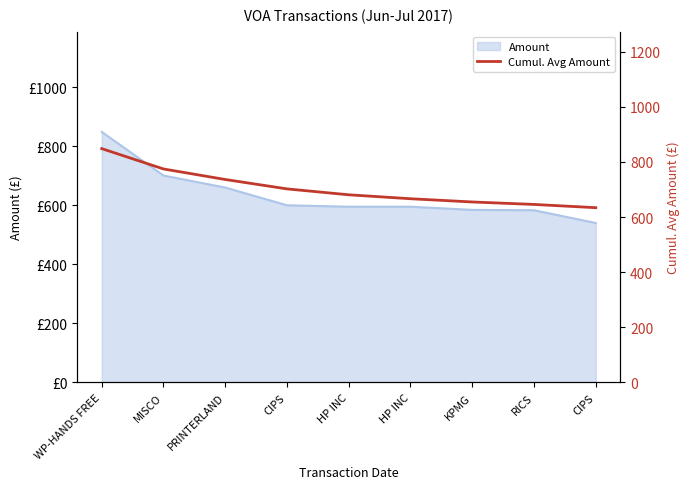

What is the label of the 2nd point from the left?

MISCO